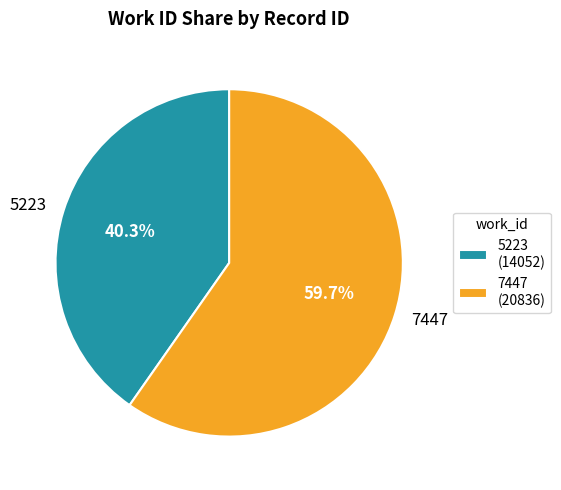

How many slices are in this pie chart?

2